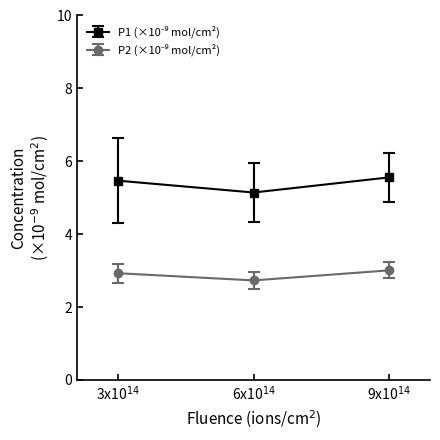

What is the smallest value displayed?

2.7